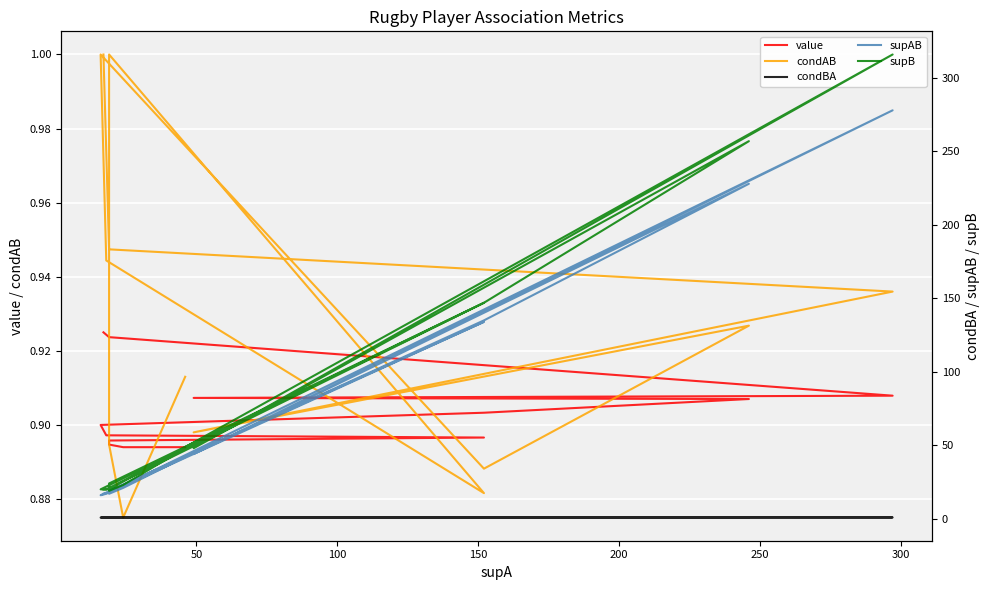

Count the condBA values in the range 0 to 1.

21